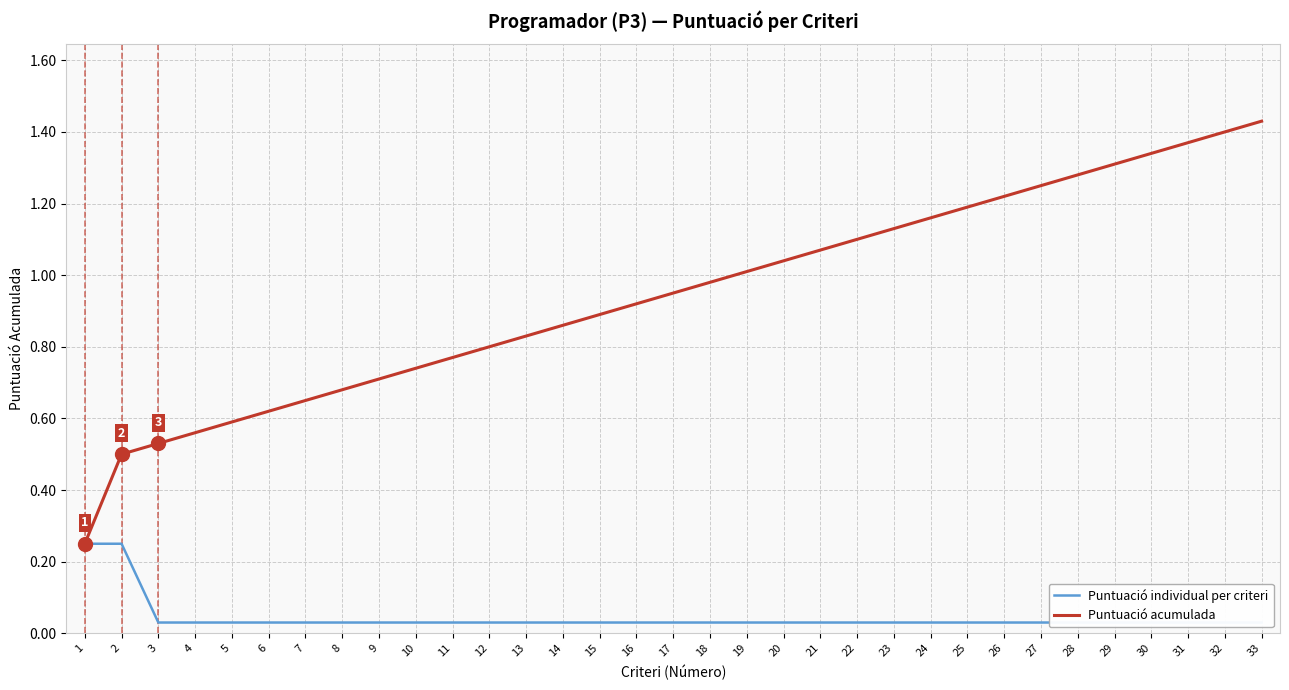

True or false: Puntuació acumulada and Puntuació individual per criteri intersect in this chart.

False